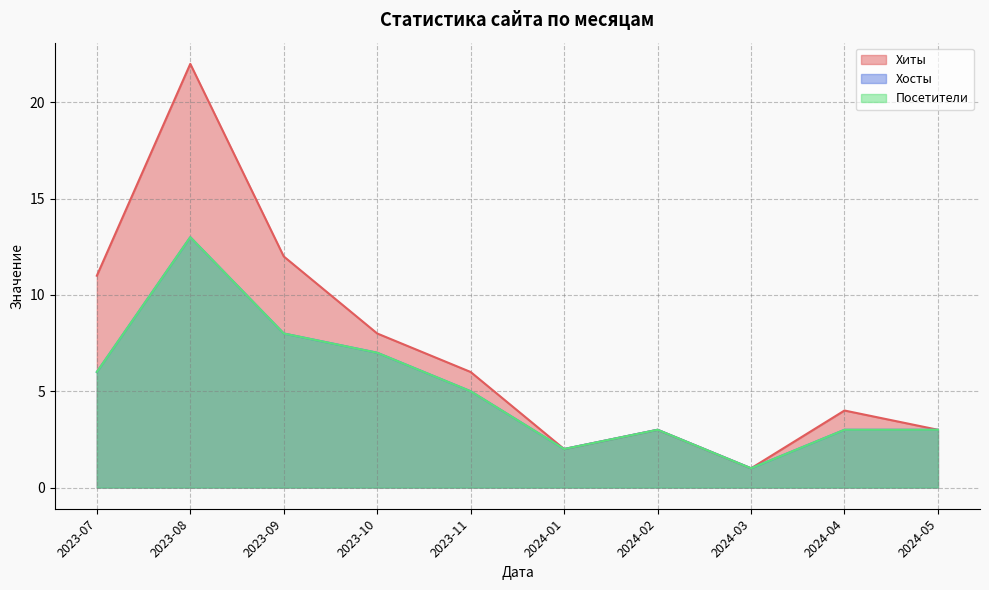

What is the spread (max minus min) of values at 2023-09?

4